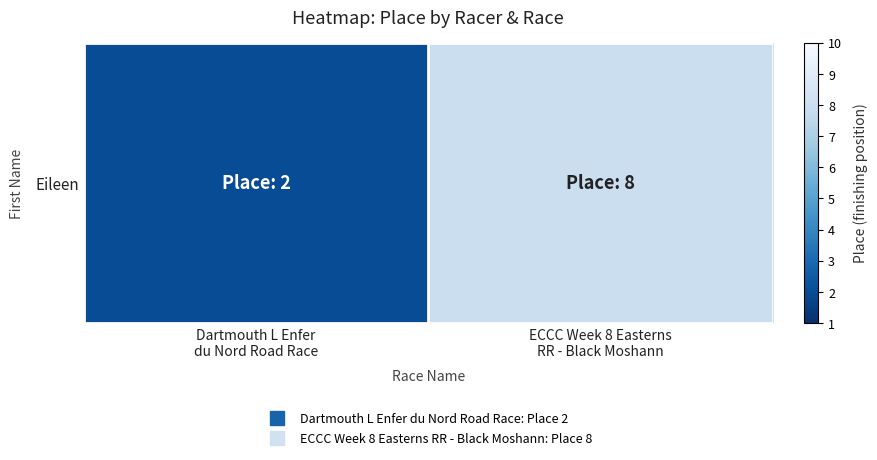

What is the minimum value shown in the chart?

2